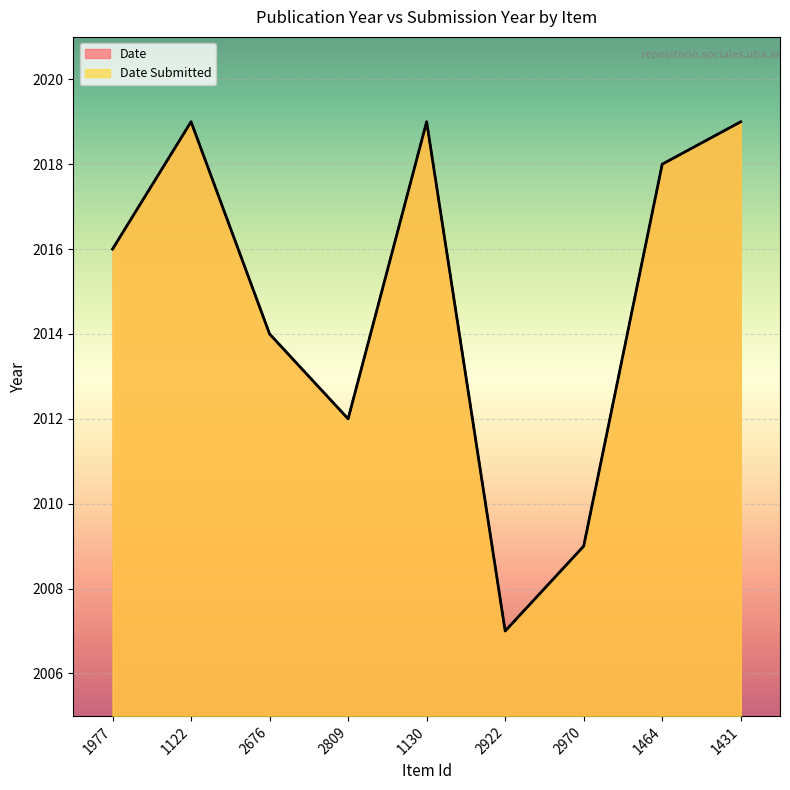

Reading left to right, list all the values displayed in this chart.

Date Submitted: 2016	2019	2014	2012	2019	2007	2009	2018	2019
Date: 2016	2019	2014	2012	2019	2007	2009	2018	2019